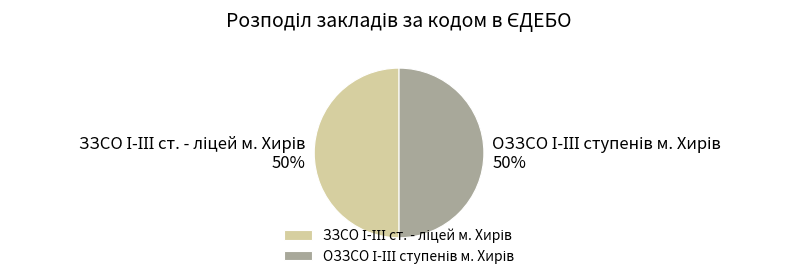

To the nearest percent, what is the average slice percentage?

50%